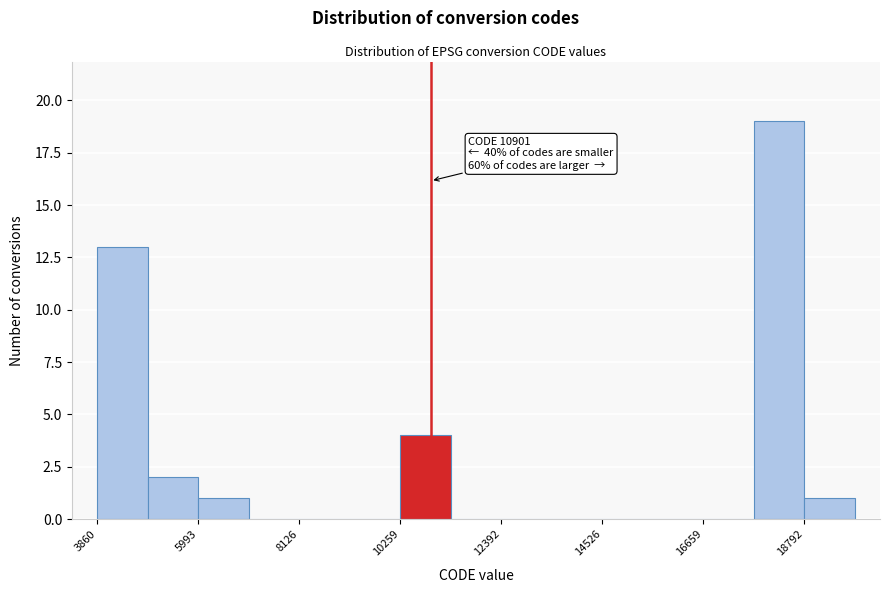

Read against the x-axis, roughly where is the centre of the tallest bar?

18500